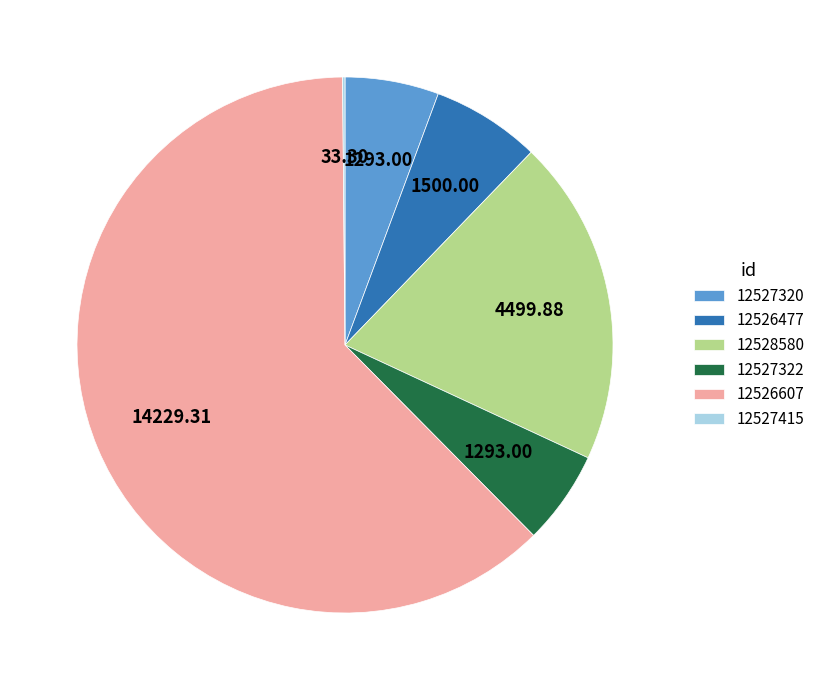

Does 12527322 represent more than half of the total?

No